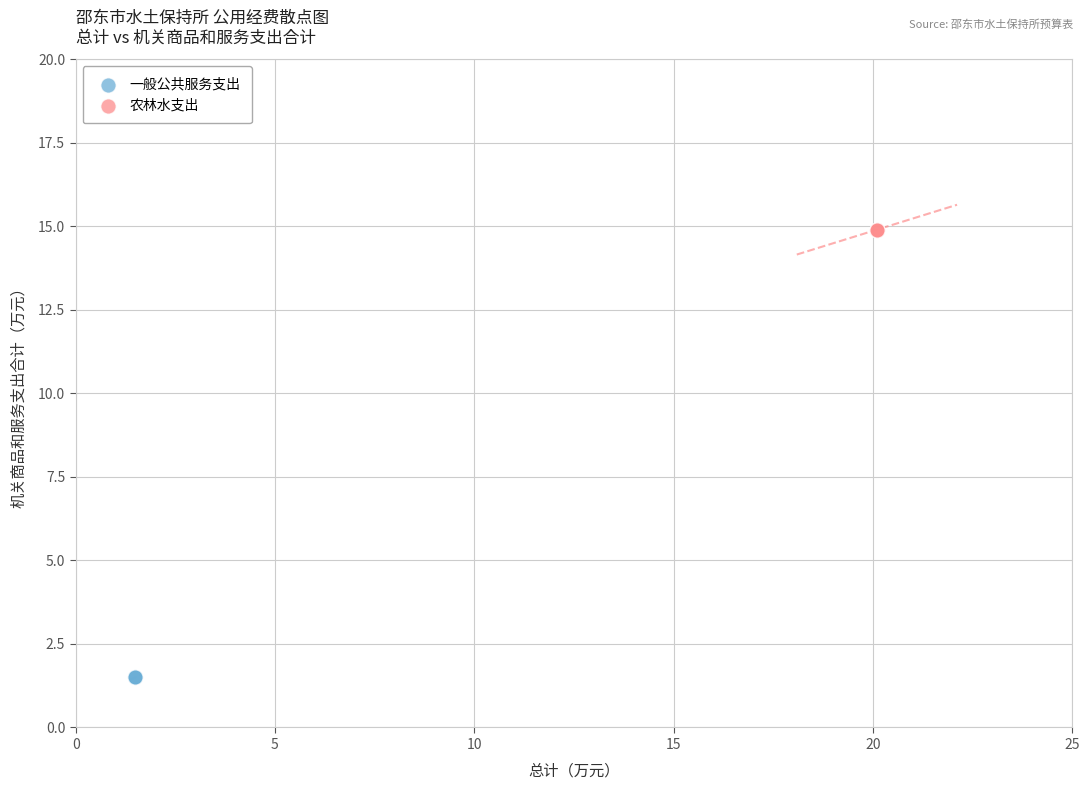

What are all the series names shown in the legend?

一般公共服务支出, 农林水支出